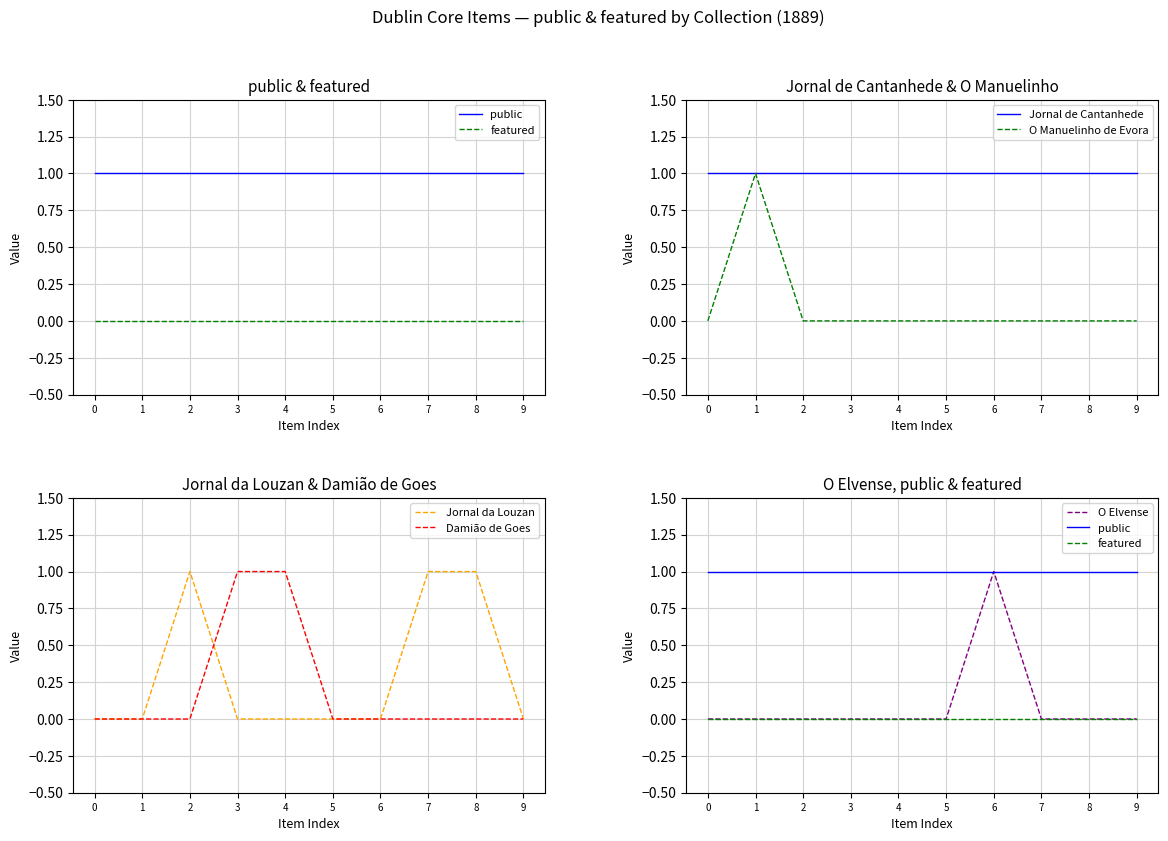

Rank the series at 01-12-1889 from highest to lowest value.

public, featured